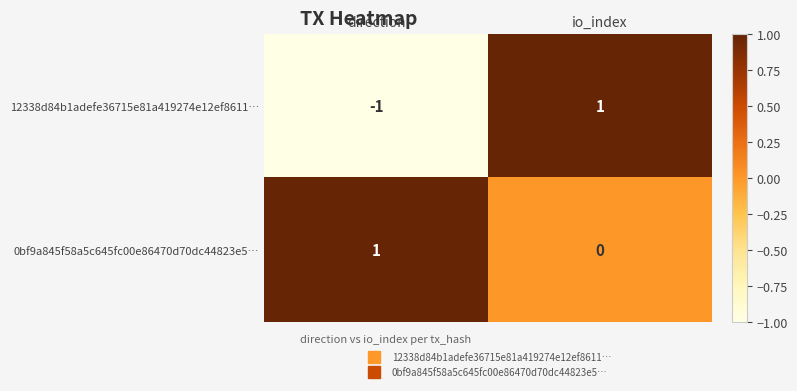

Reading right to left, what are all the values shown in this chart?

12338d84b1adefe36715e81a419274e12ef8611…: 1	-1
0bf9a845f58a5c645fc00e86470d70dc44823e5…: 0	1